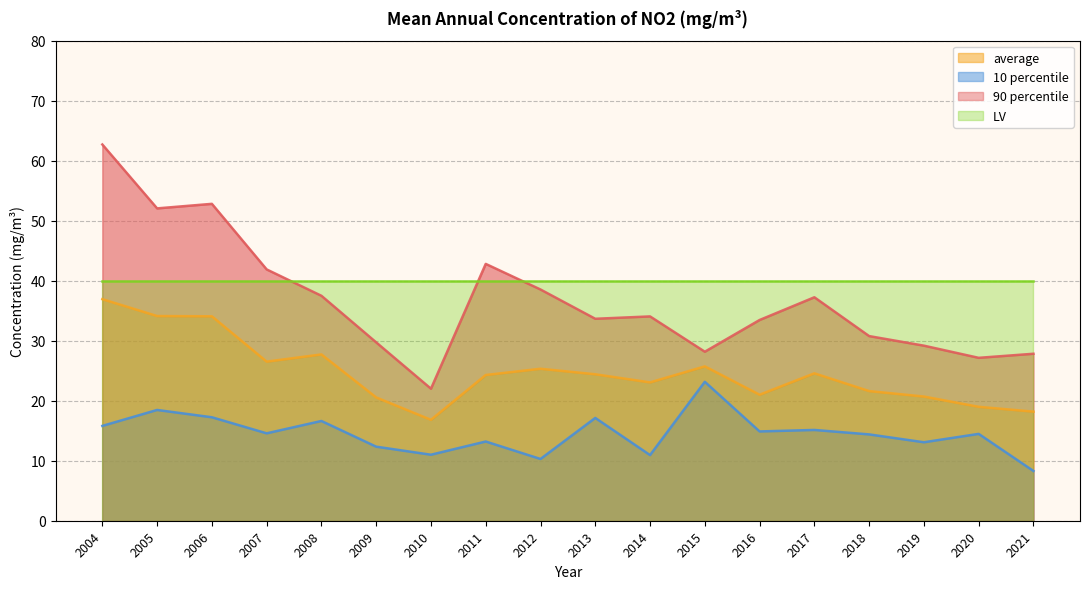

The 90 percentile series shows 29.3 at 2006. True or false?

False